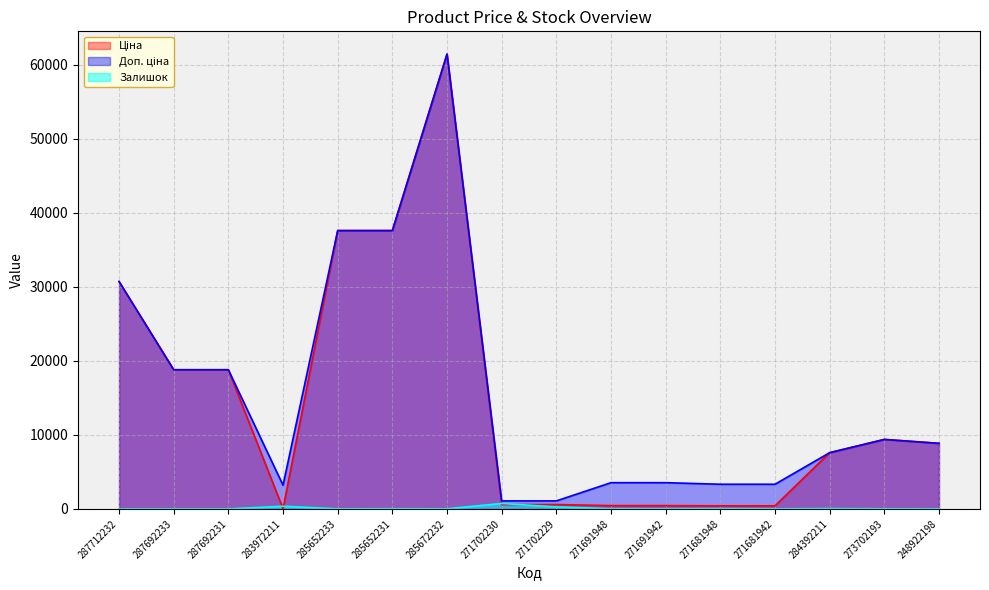

What are all the series names shown in the legend?

Ціна, Доп. ціна, Залишок